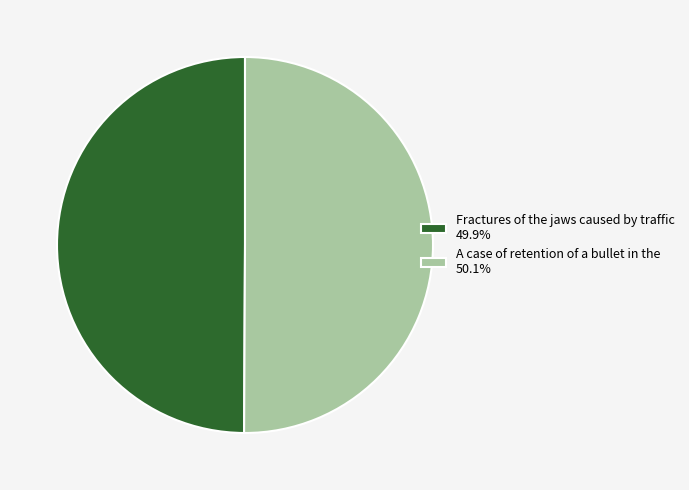

Is it true that A case of retention of a bullet in the is 62% of the pie?

False